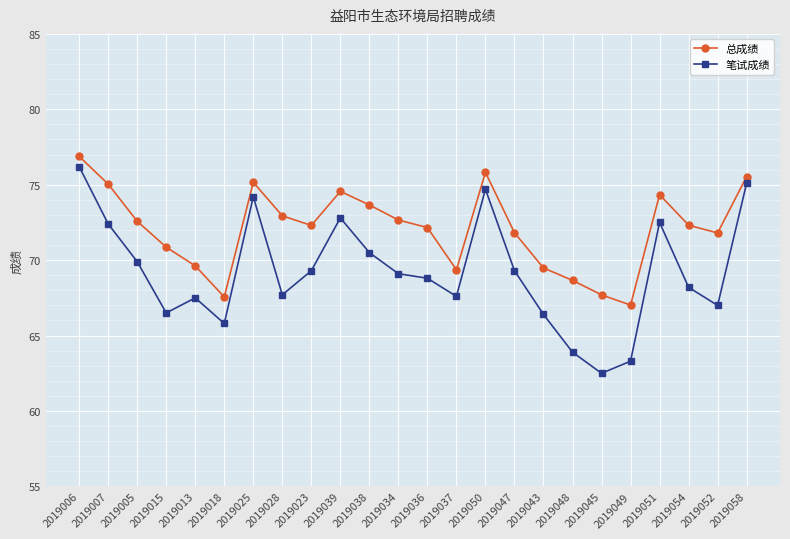

Does the chart have visible grid lines?

Yes